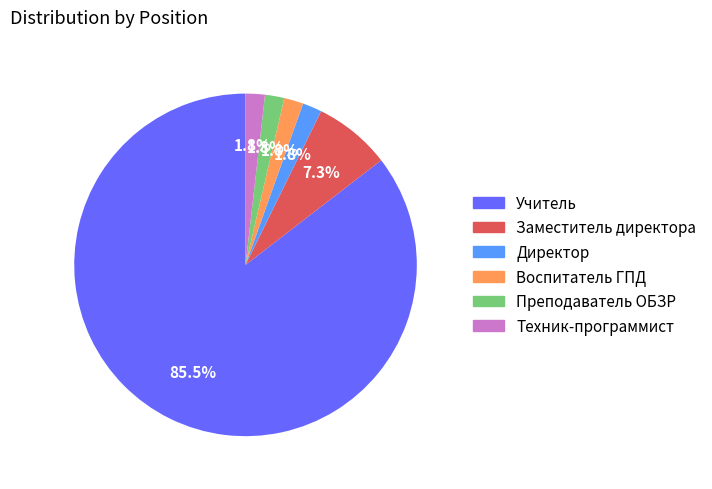

Which category accounts for the majority?

Учитель